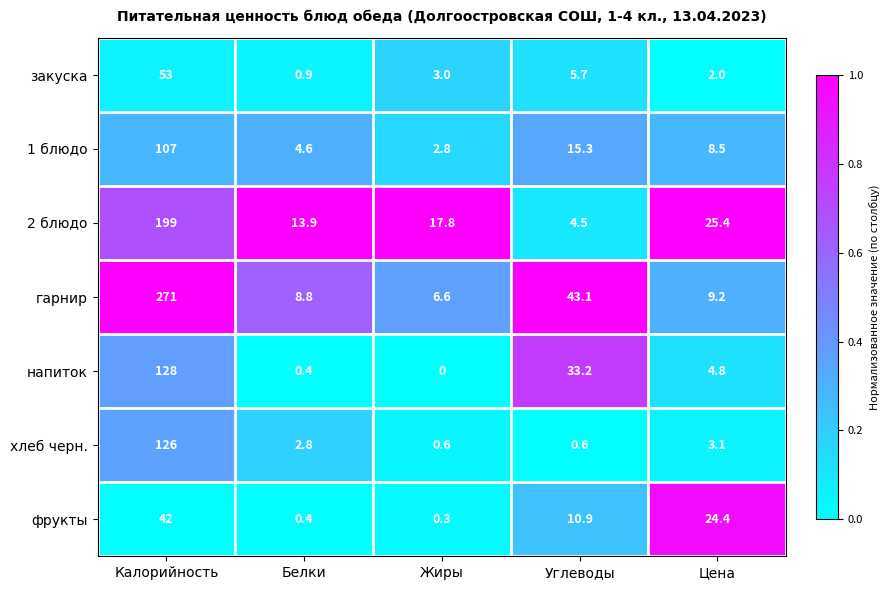

Count the number of categories in the chart.

5